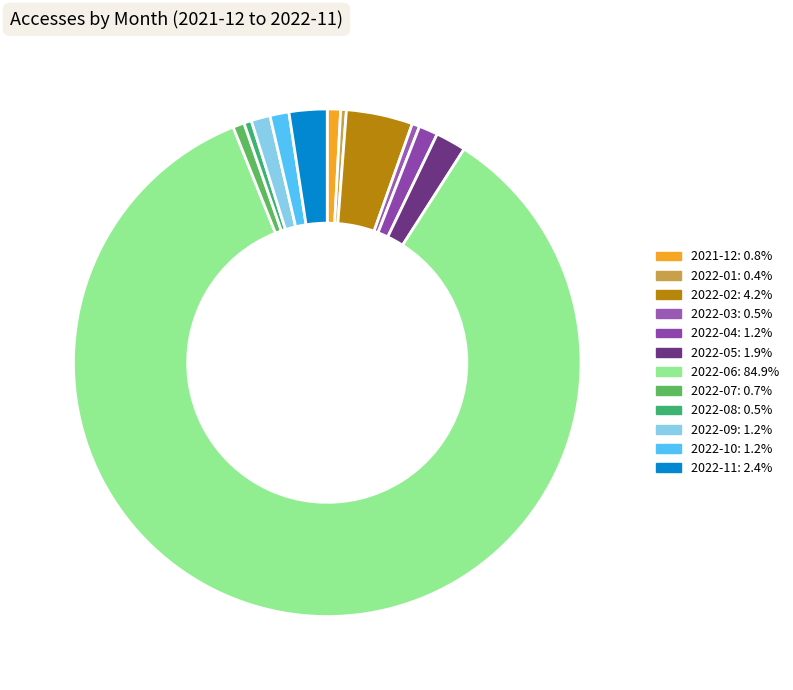

To the nearest percent, what is the difference between the 2022-08 and 2022-09 slice percentages?

1%